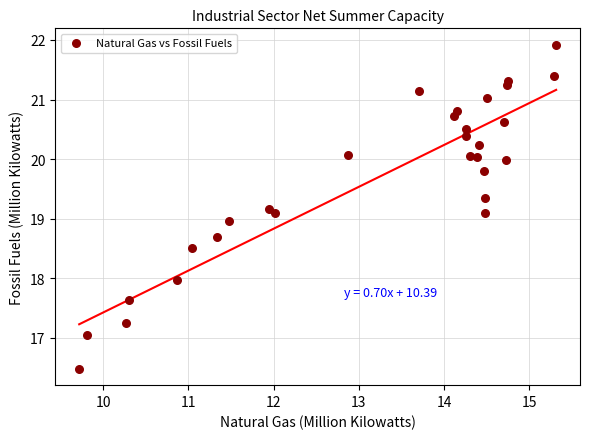

What is the range of Y values (max minus min)?

5.4